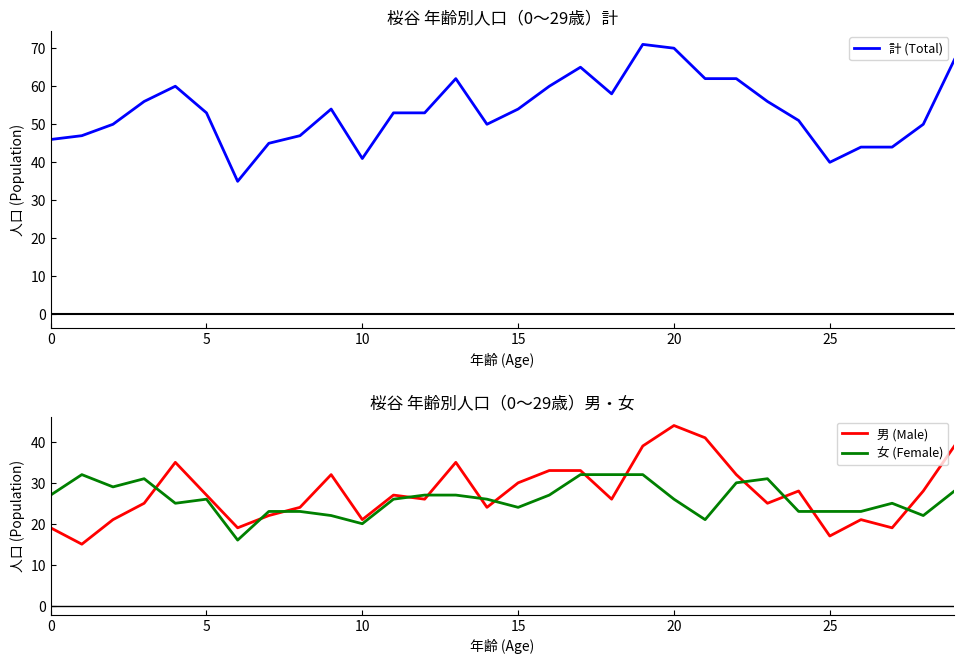

What is the highest value of the 女 (Female) series?

32